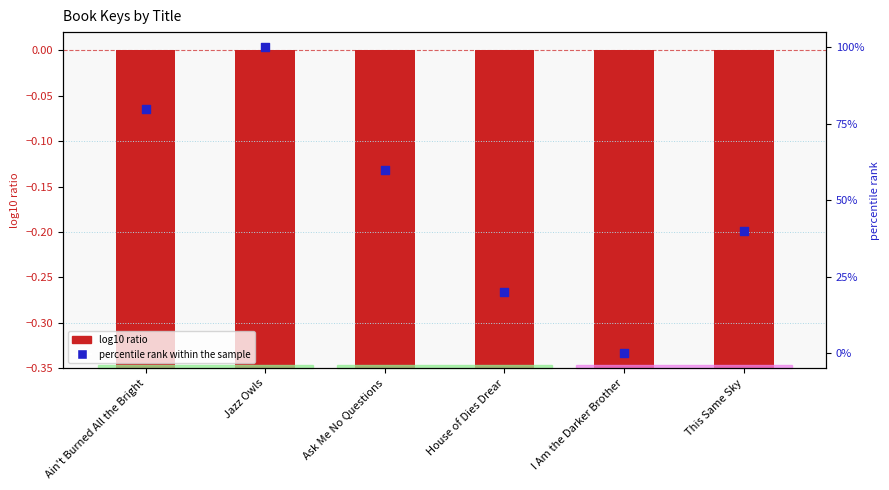

Which series has the largest Y range (max minus min)?

percentile rank within the sample